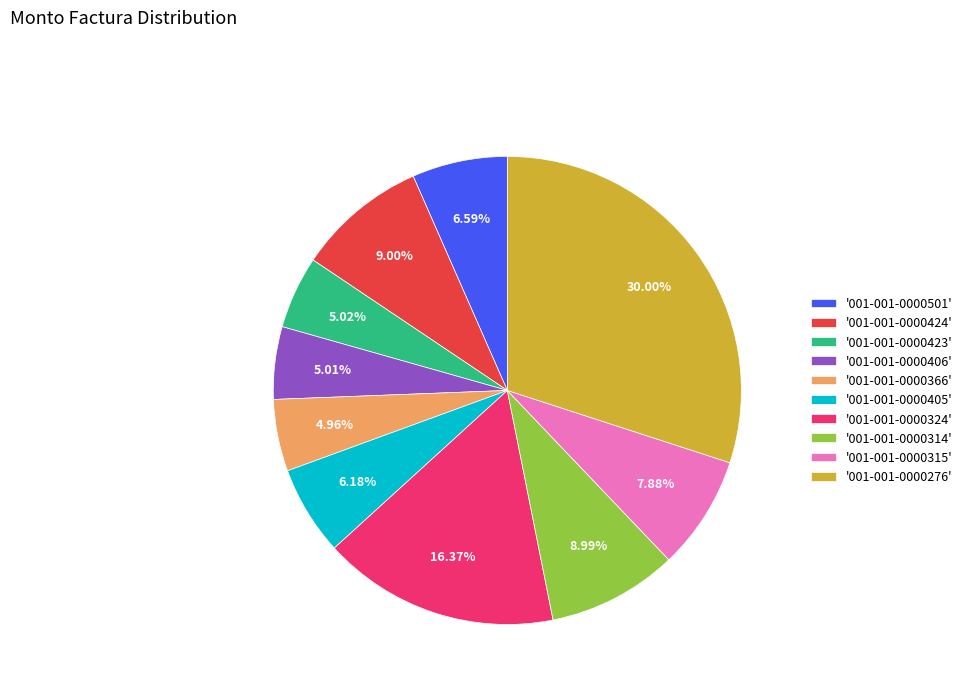

Is there a majority slice in this chart?

No